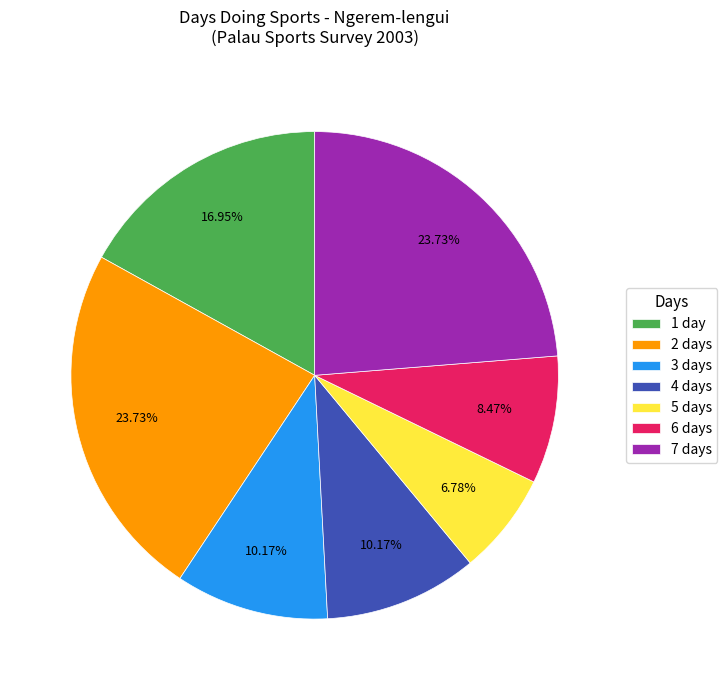

Is the sum of 7 days and 3 days greater than half?

No